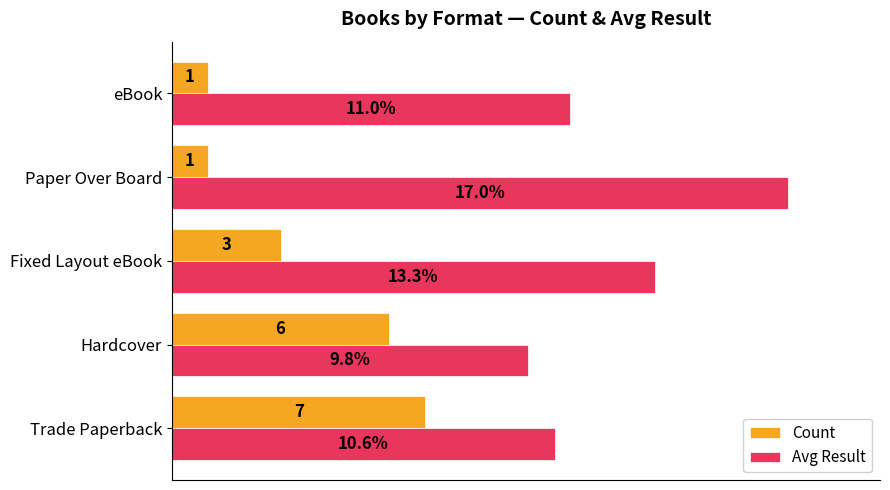

Which category has the highest value in the Count series?

Trade Paperback